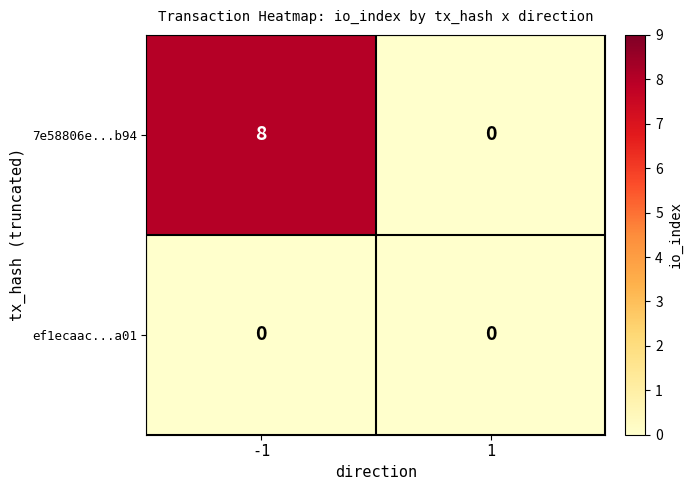

What is the maximum value shown in the chart?

8